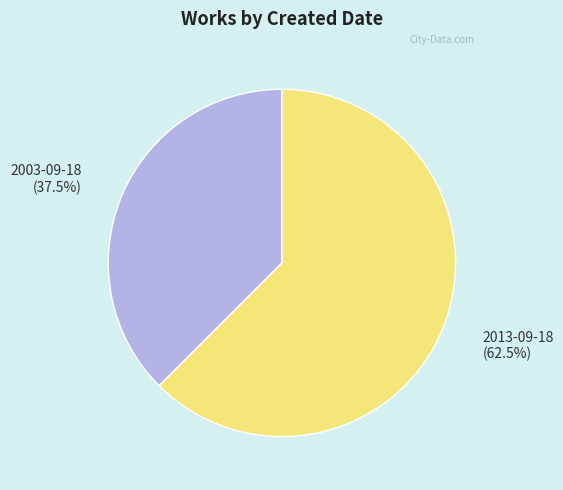

Which has a higher value, 2013-09-18 or 2003-09-18?

2013-09-18